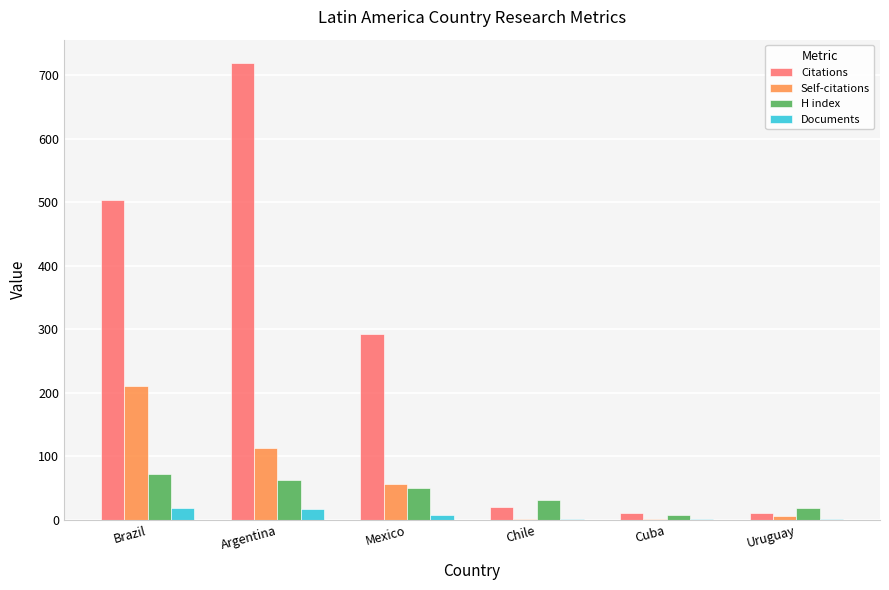

Is the value of Citations at Chile greater than the value of Self-citations at Argentina?

No